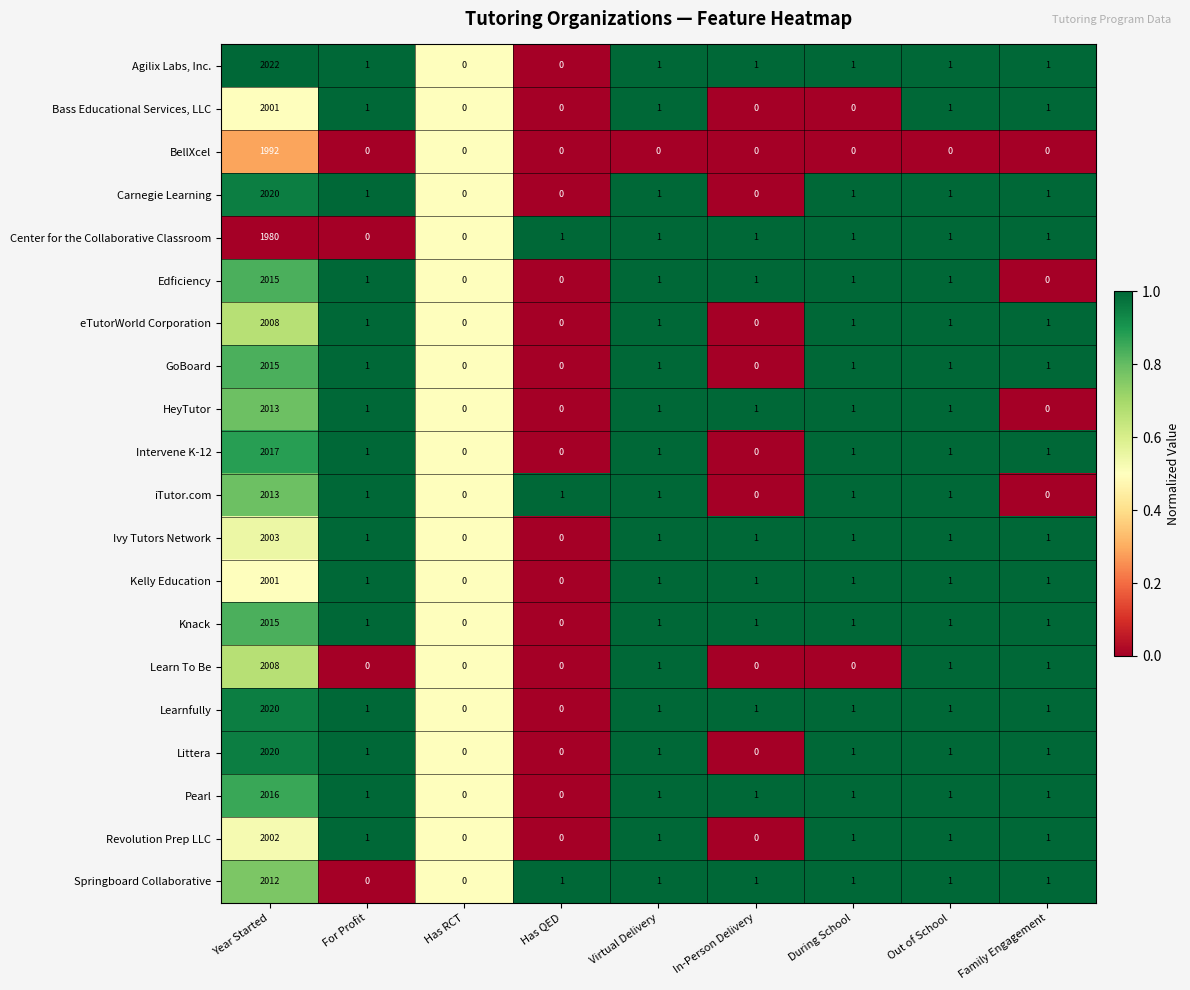

What is the total value across all series at For Profit?

16